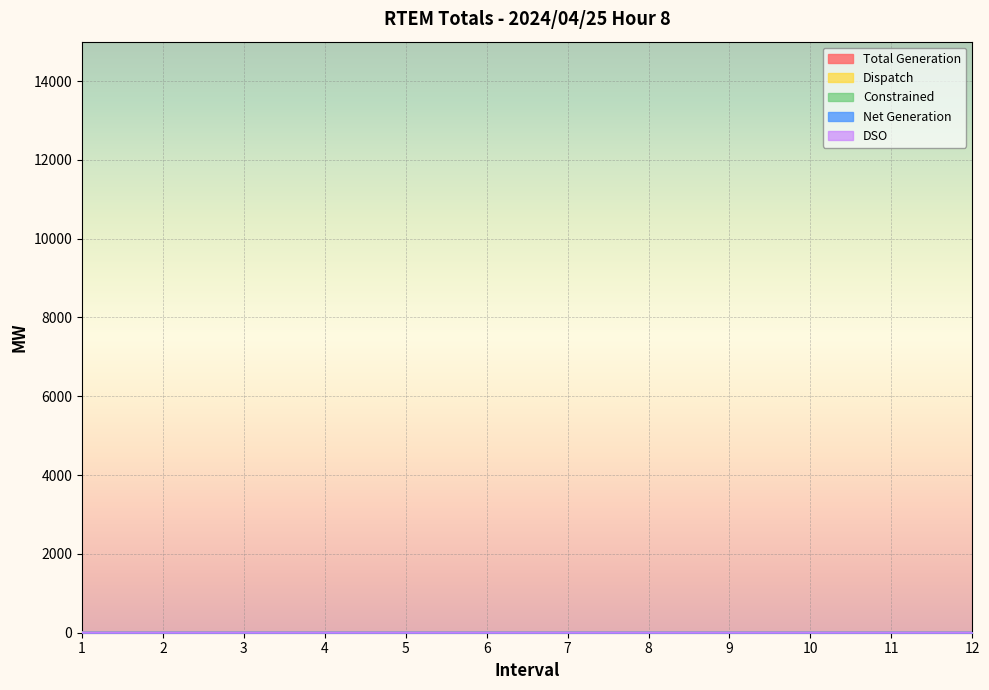

Which series has the widest spread of values?

Dispatch